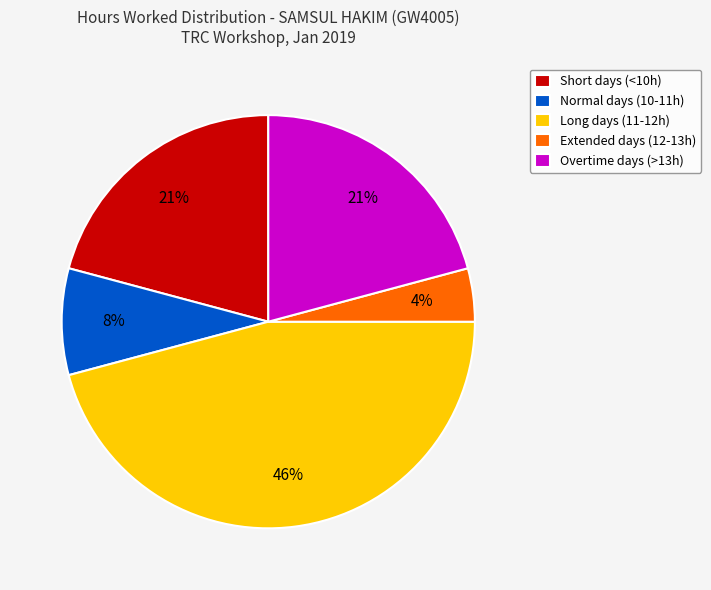

What is the largest slice in the pie chart?

Long days (11-12h)